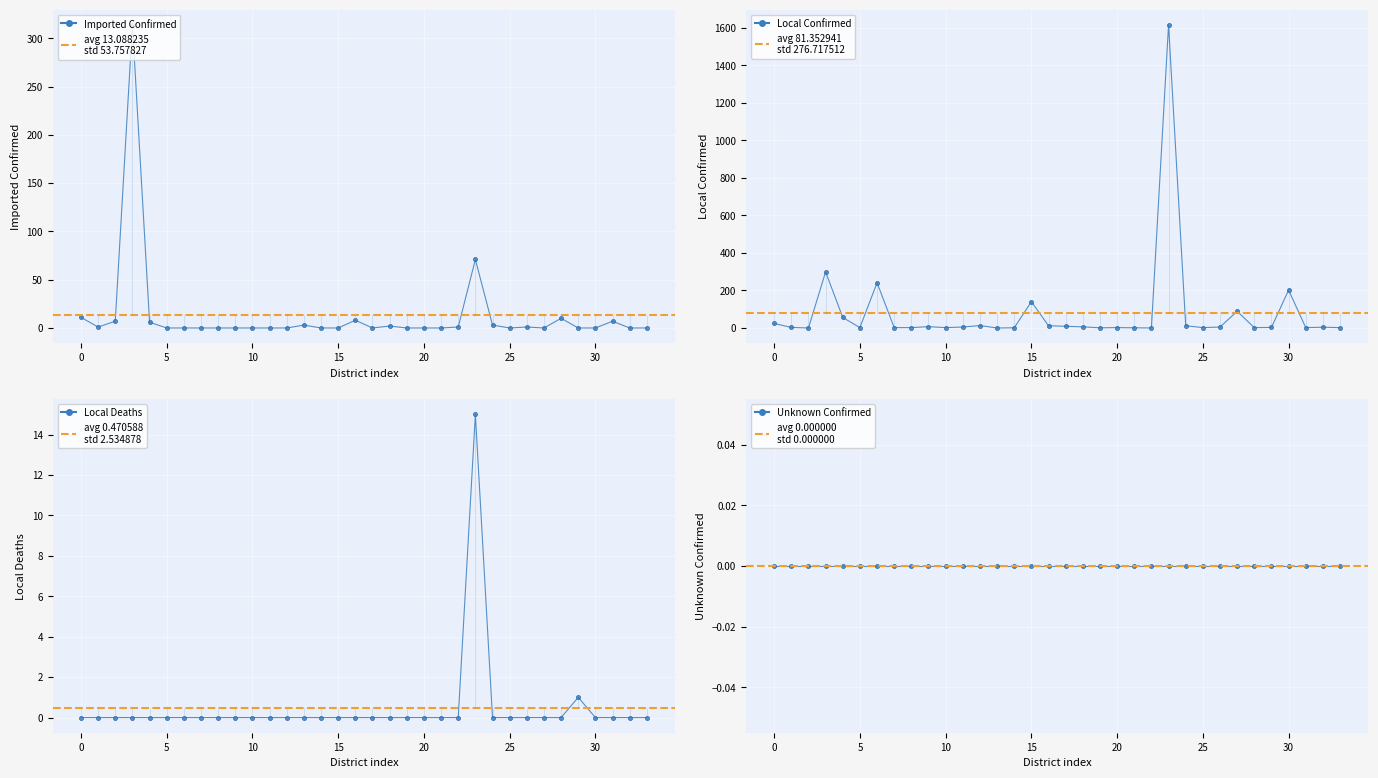

Which series has the largest total across all categories?

Local Confirmed